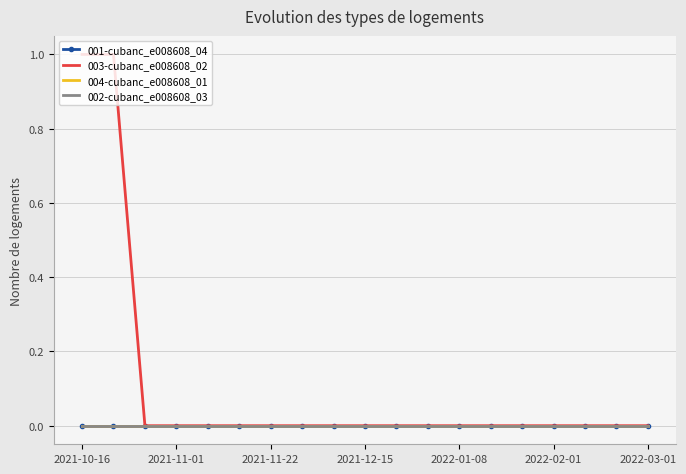

Count the number of categories in the chart.

19